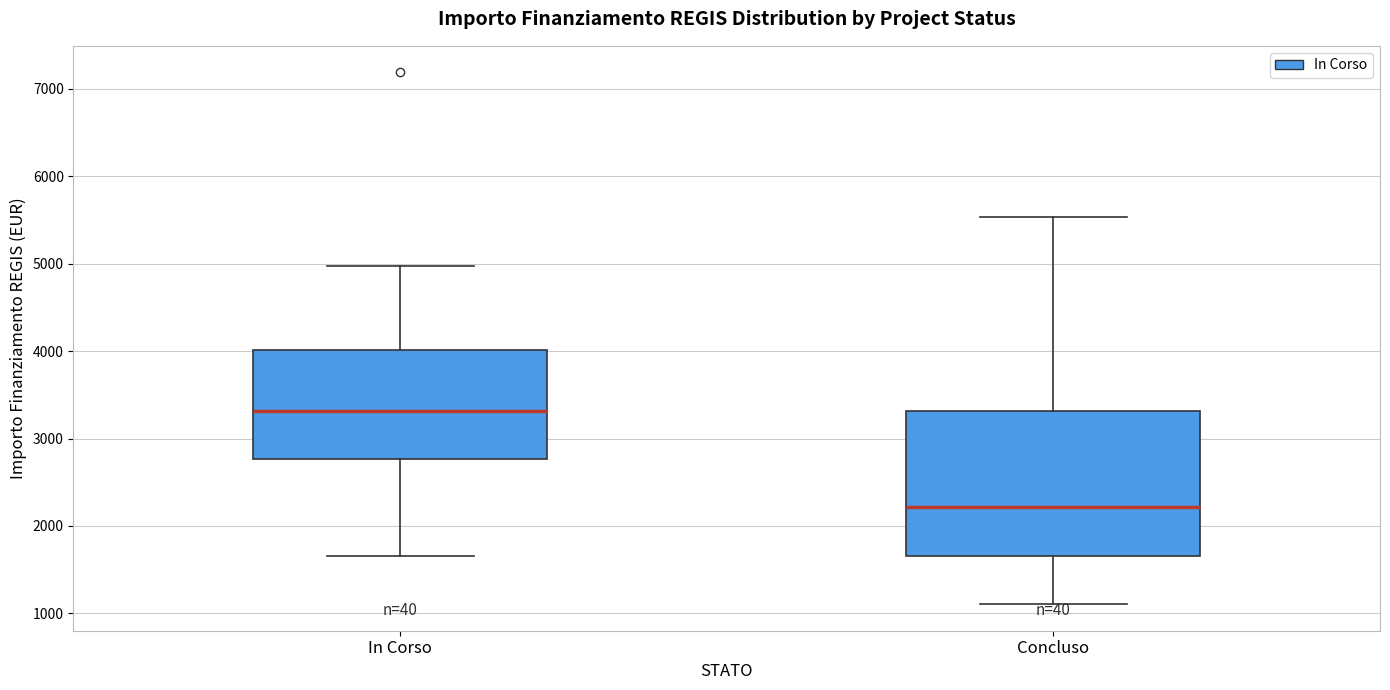

Where does the upper whisker of the box for In Corso end on the y-axis? The values are not printed on the chart, so give them approximately, as read against the axis.

5000